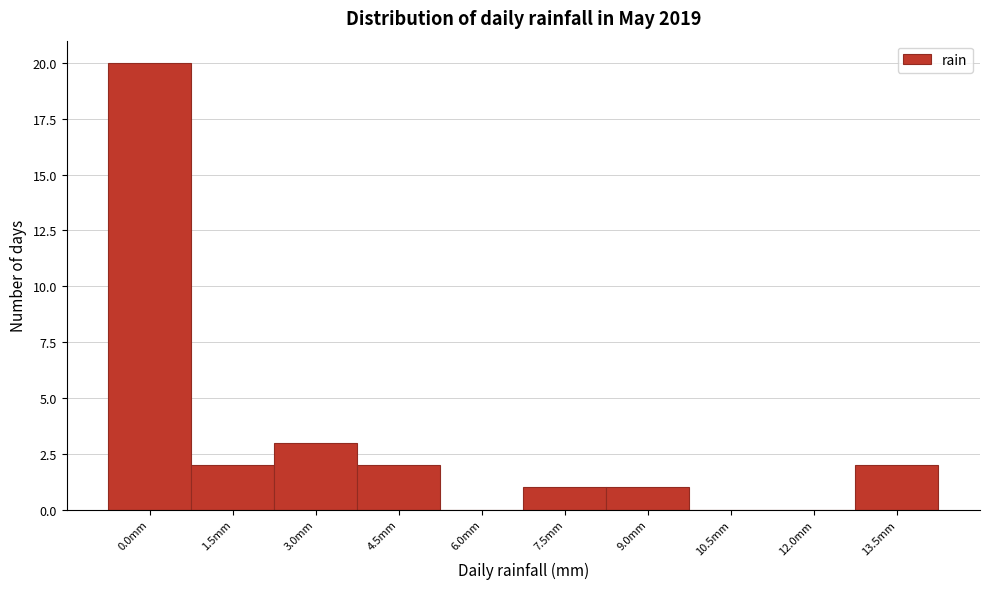

Reading right to left, transcribe all the data shown in this chart.

13.5mm=2	12.0mm=0	10.5mm=0	9.0mm=1	7.5mm=1	6.0mm=0	4.5mm=2	3.0mm=3	1.5mm=2	0.0mm=20